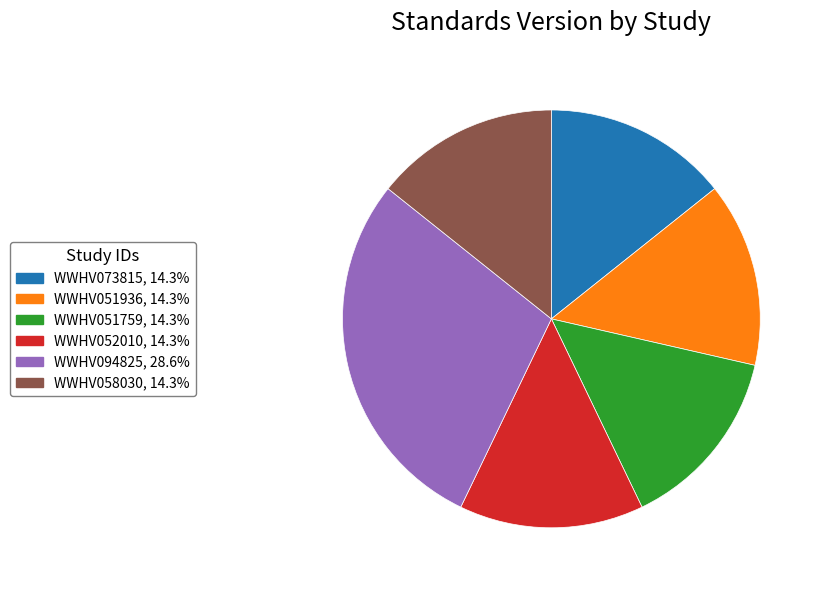

Is there any slice that represents more than half of the pie?

No